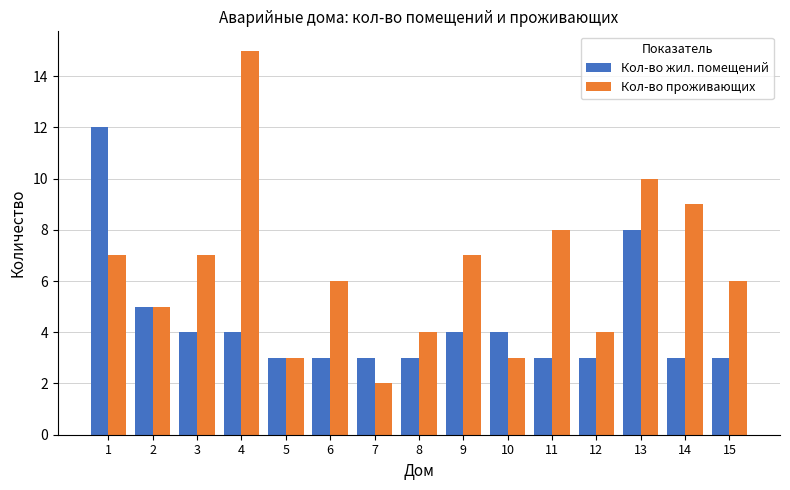

Does the chart contain any negative values?

No